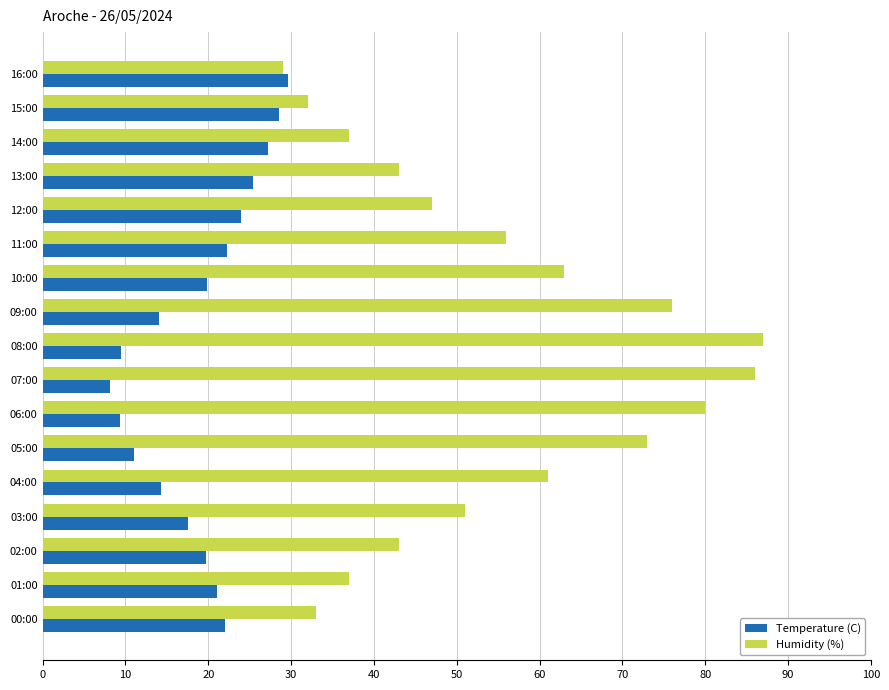

Which series has the widest spread of values?

Humidity (%)